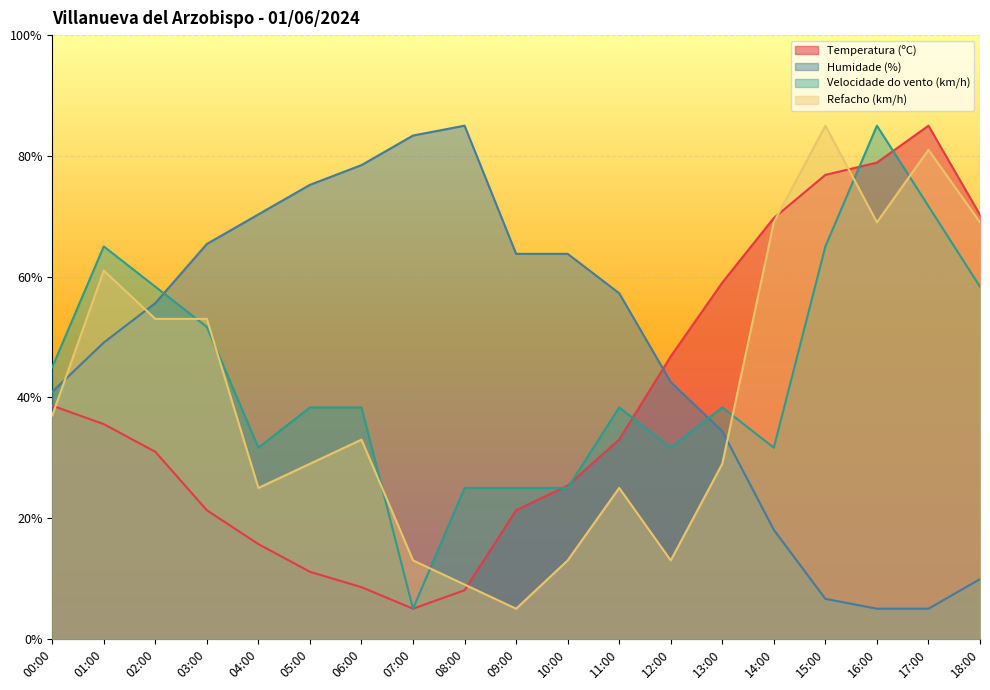

After their last crossing, which series has the higher values: Humidade (%) or Velocidade do vento (km/h)?

Velocidade do vento (km/h)